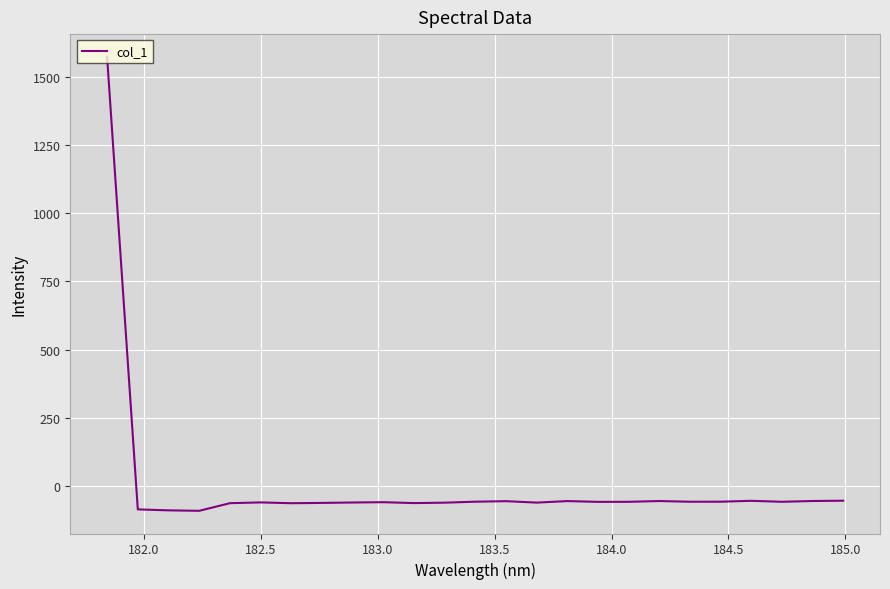

What is the minimum value shown in the chart?

-90.5